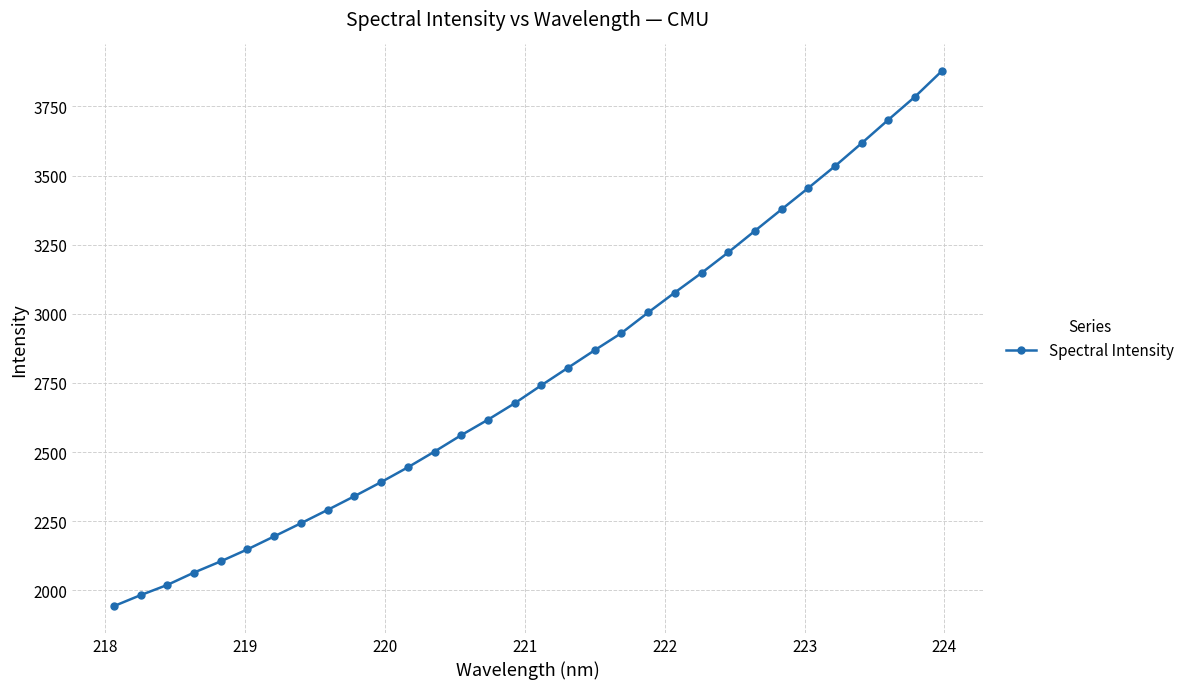

What is the value of the 2nd point from the left?

1982.8